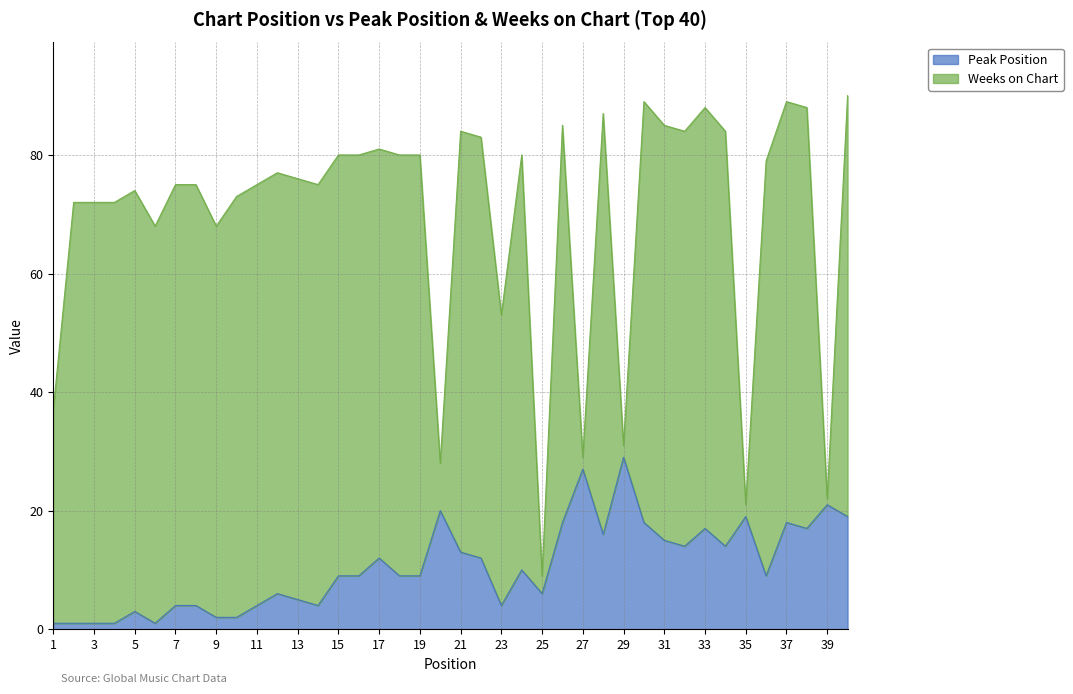

How many points are lower than both their immediate neighbors (excluding endpoints)?

9